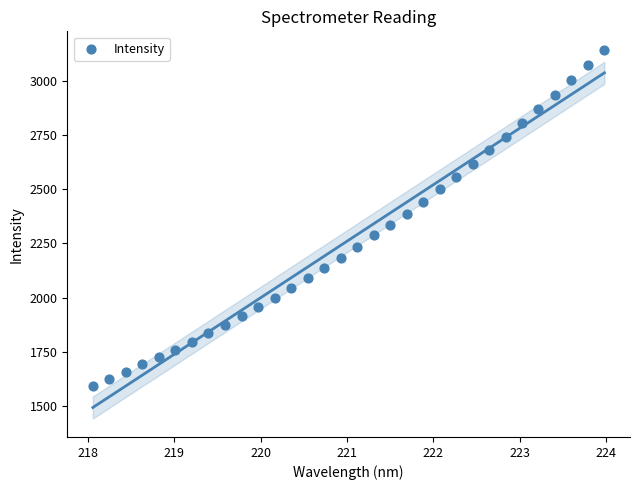

What is the range of X values (max minus min)?

5.9